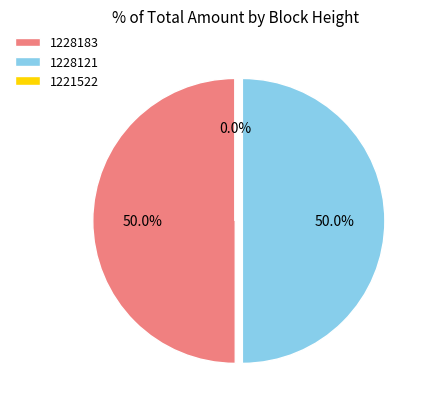

Is the sum of 1228121 and 1228183 greater than half?

Yes